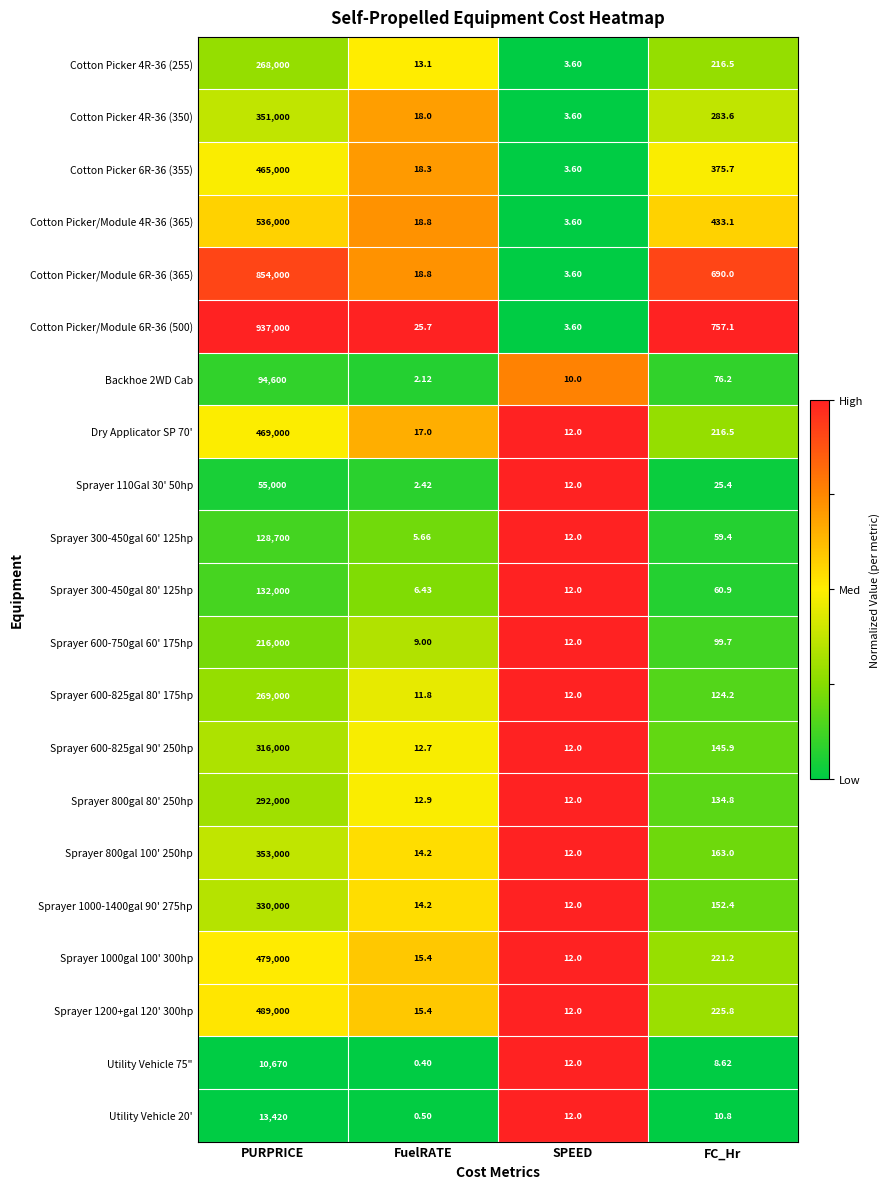

At which category is the sum across all series the highest?

PURPRICE